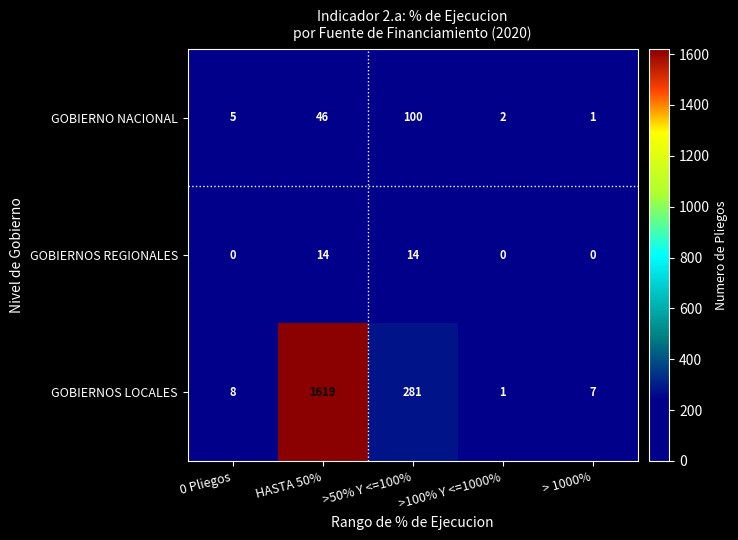

Rank the series by their maximum value, from lowest to highest.

GOBIERNOS REGIONALES, GOBIERNO NACIONAL, GOBIERNOS LOCALES